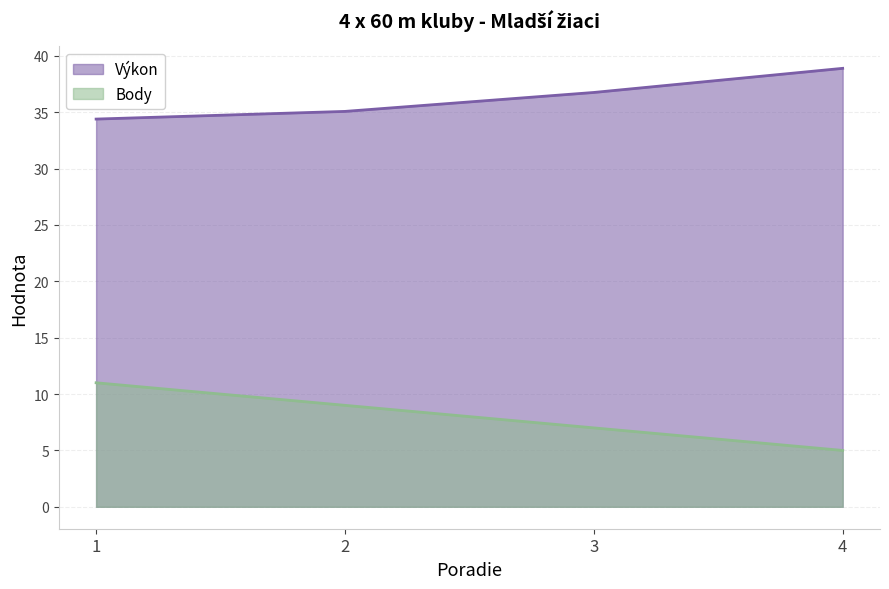

What is the greatest value displayed?

38.9